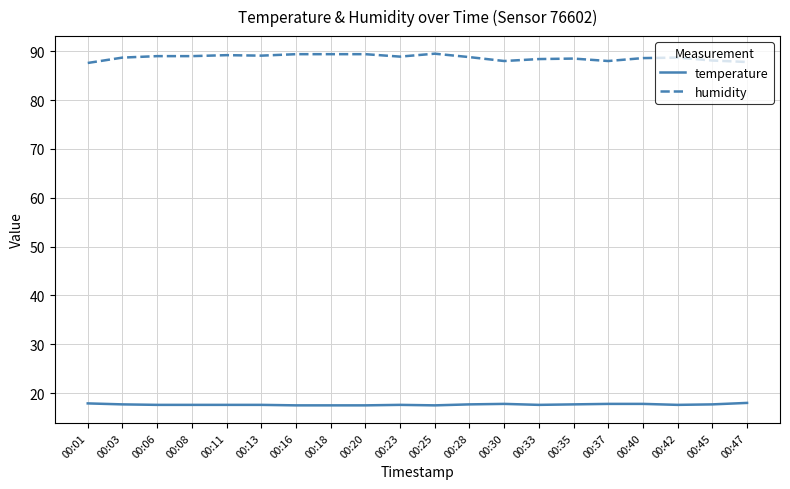

What is the difference between the maximum and minimum values in the humidity series?

1.9